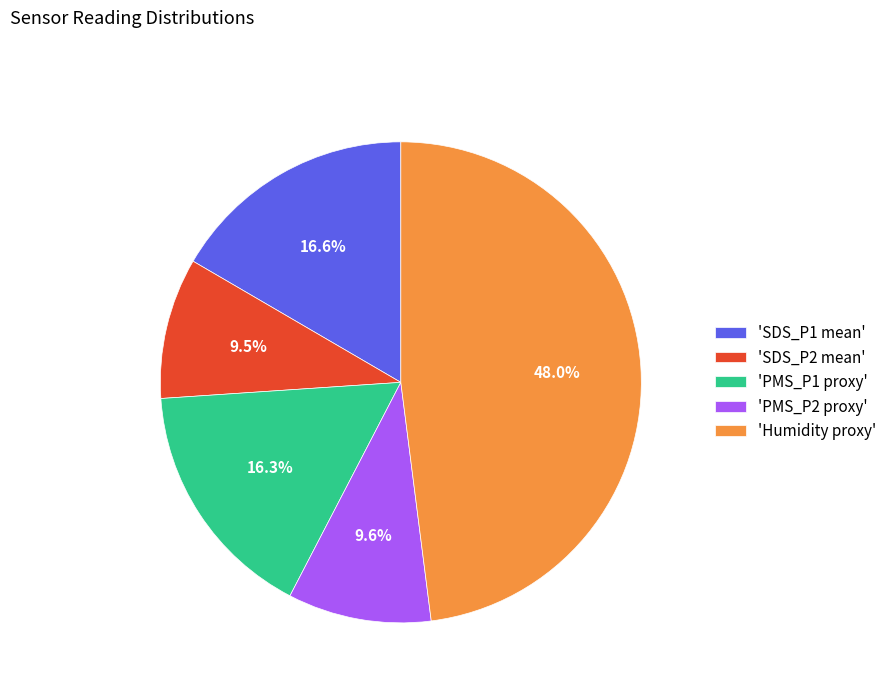

Between 'SDS_P2 mean' and 'SDS_P1 mean', which is larger?

'SDS_P1 mean'